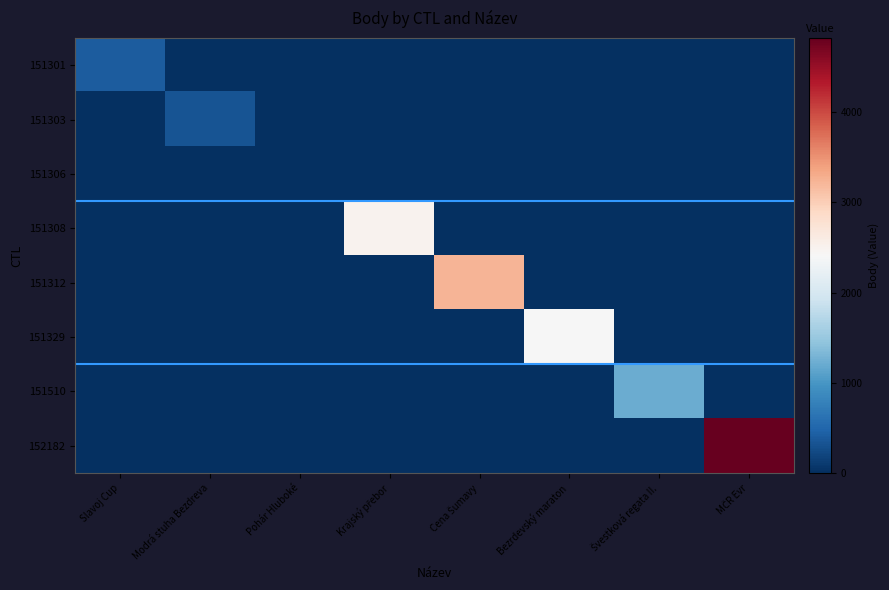

What is the difference between the highest and lowest values at MČR Evr?

4824